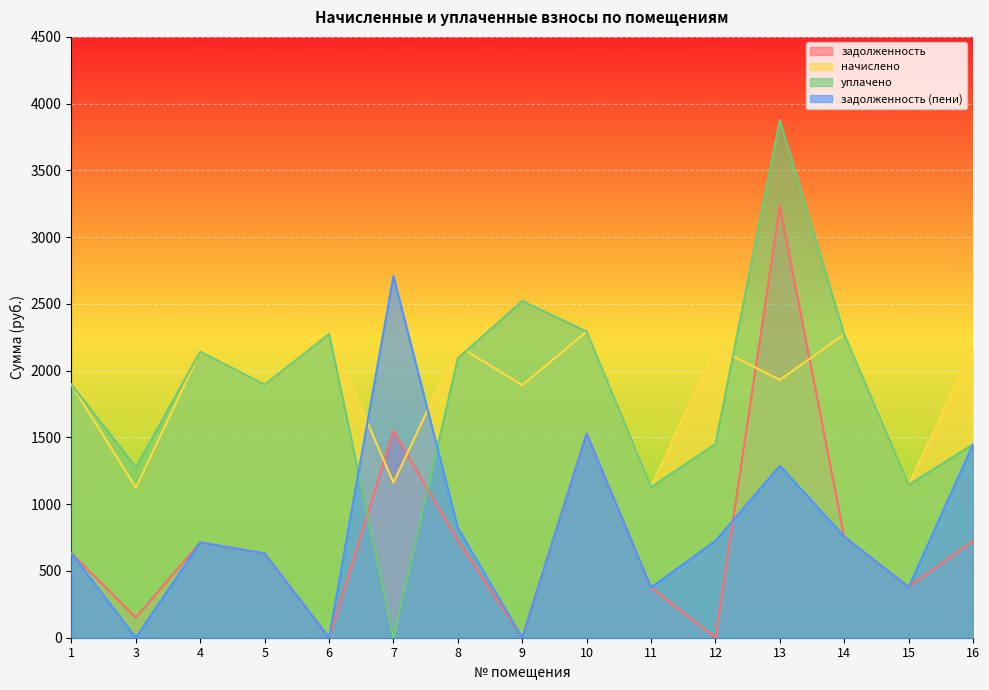

At how many categories does at least one series exceed 961?

15